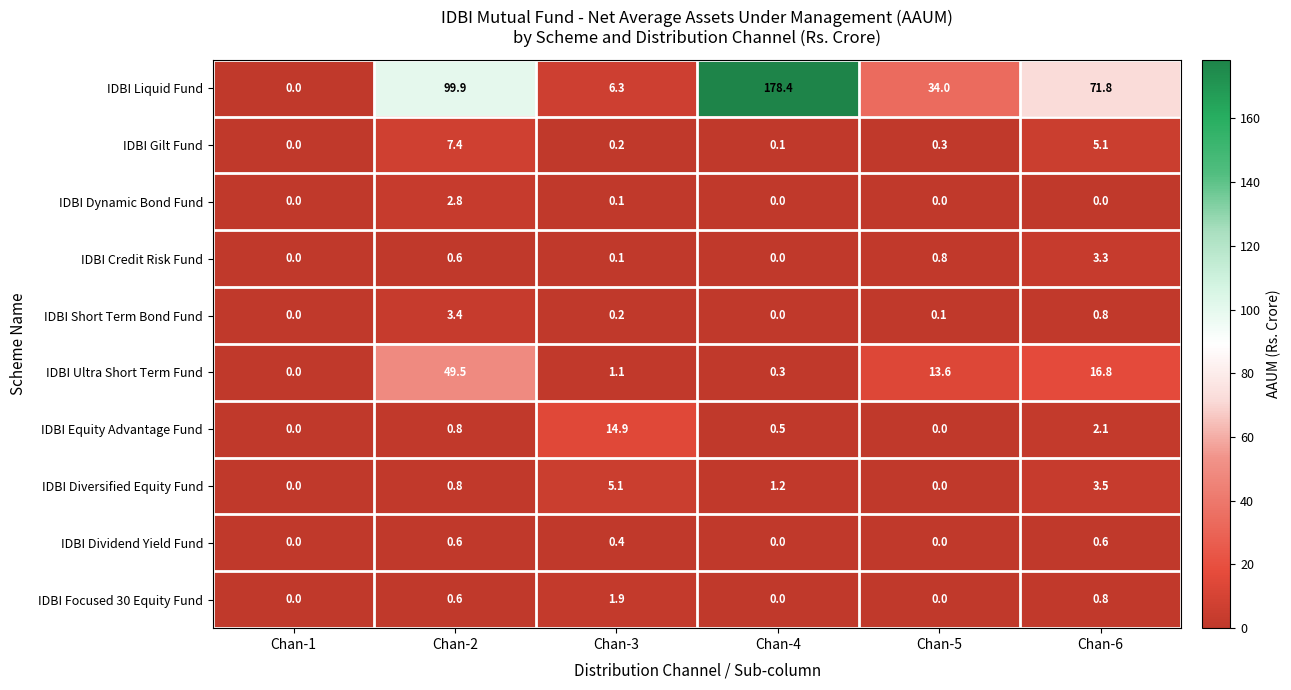

What is the maximum value shown in the chart?

178.4